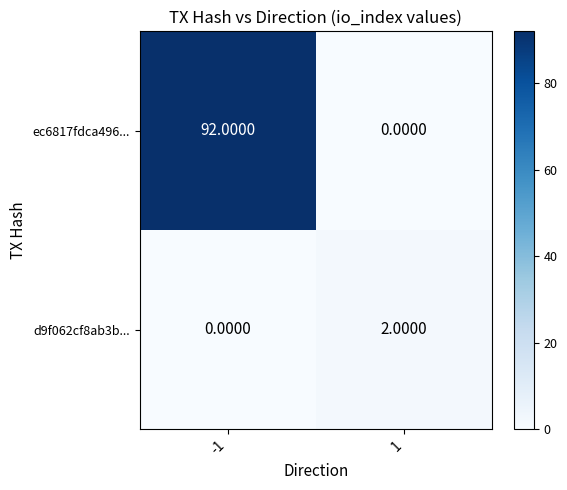

How many positive values does the ec6817fdca496... series have?

1